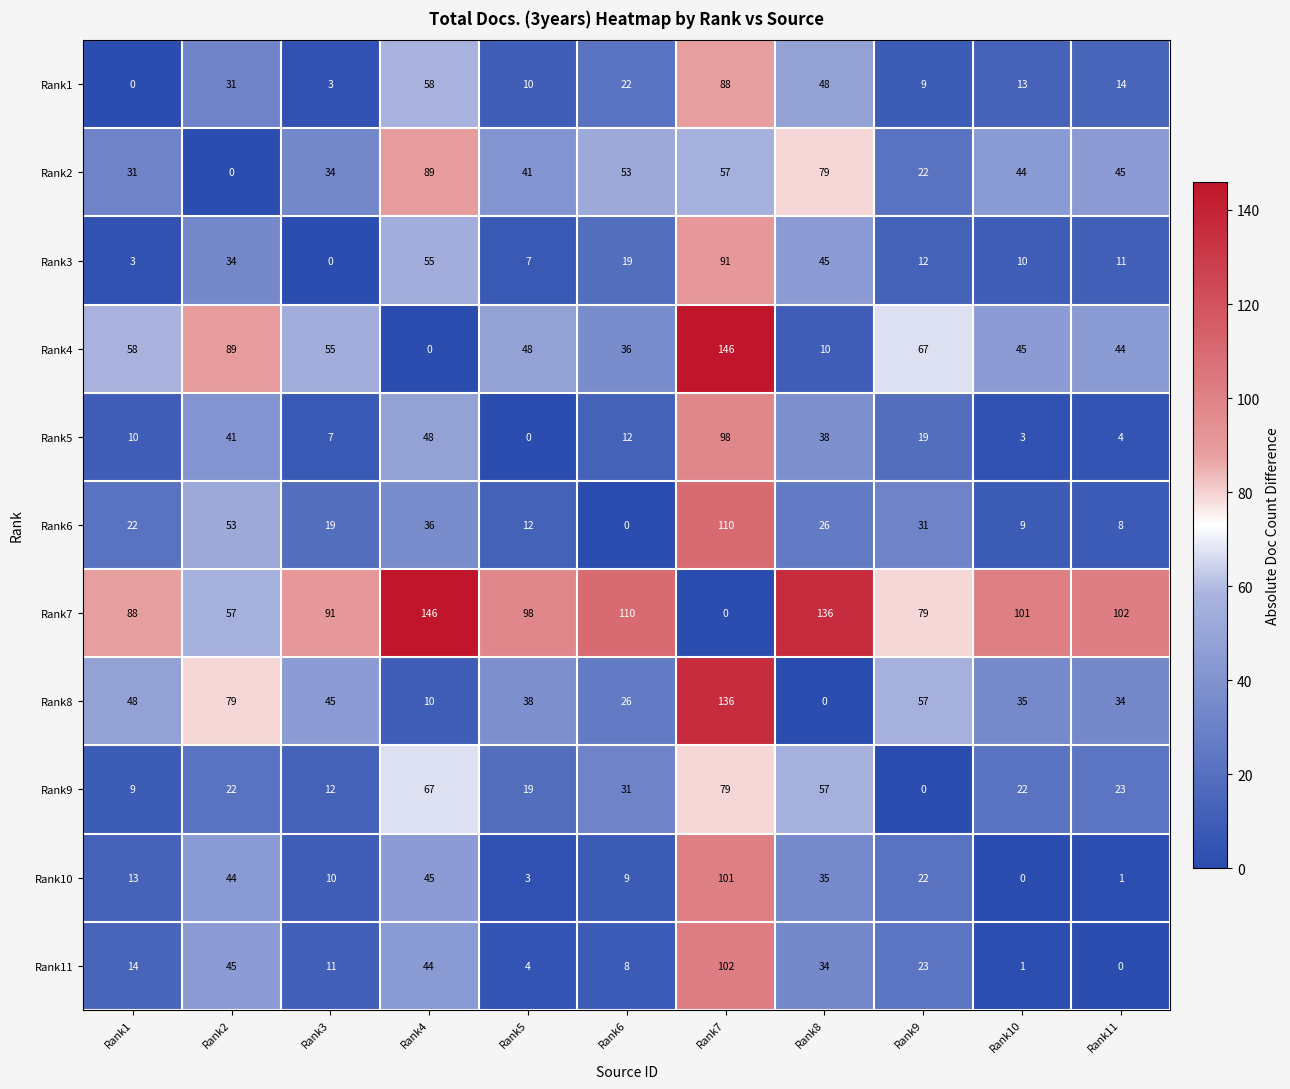

What is the difference between the highest and lowest values at Rank2?

89